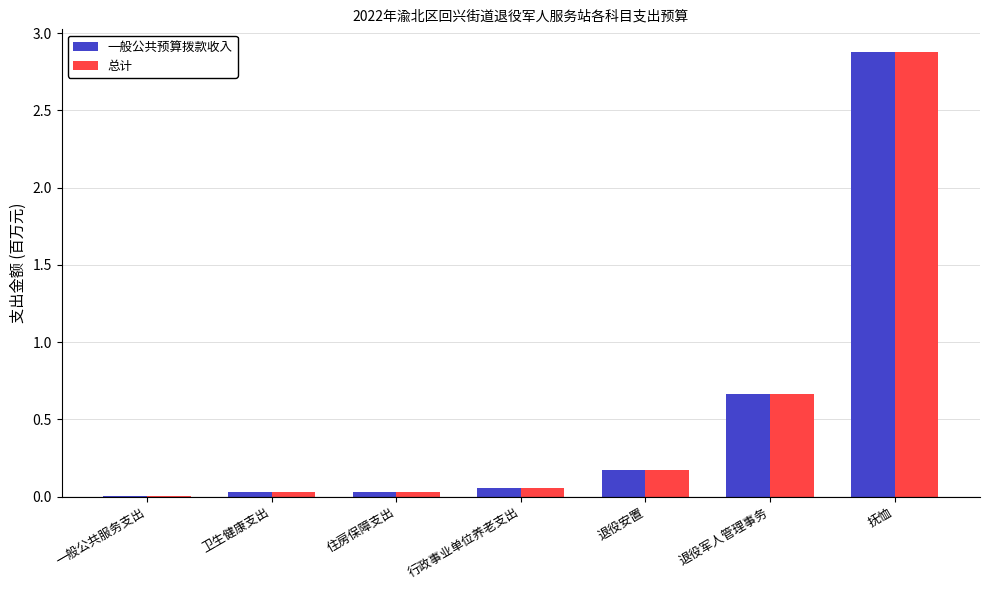

At which category is the sum across all series the highest?

抚恤